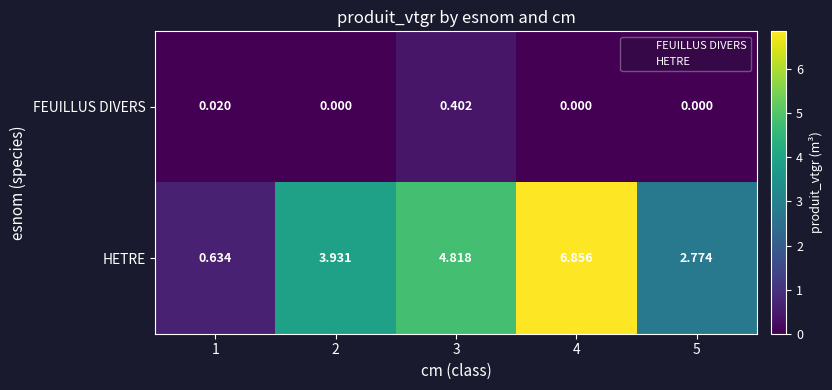

Which series has the largest range (max minus min)?

HETRE